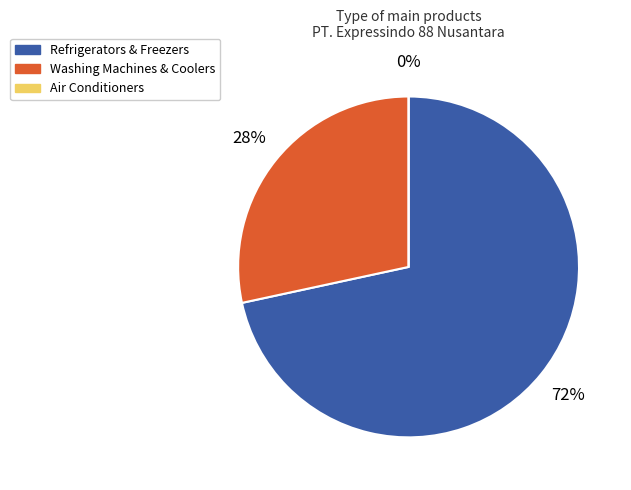

The AQF-160(W) slice represents 10% of the pie. True or false?

False